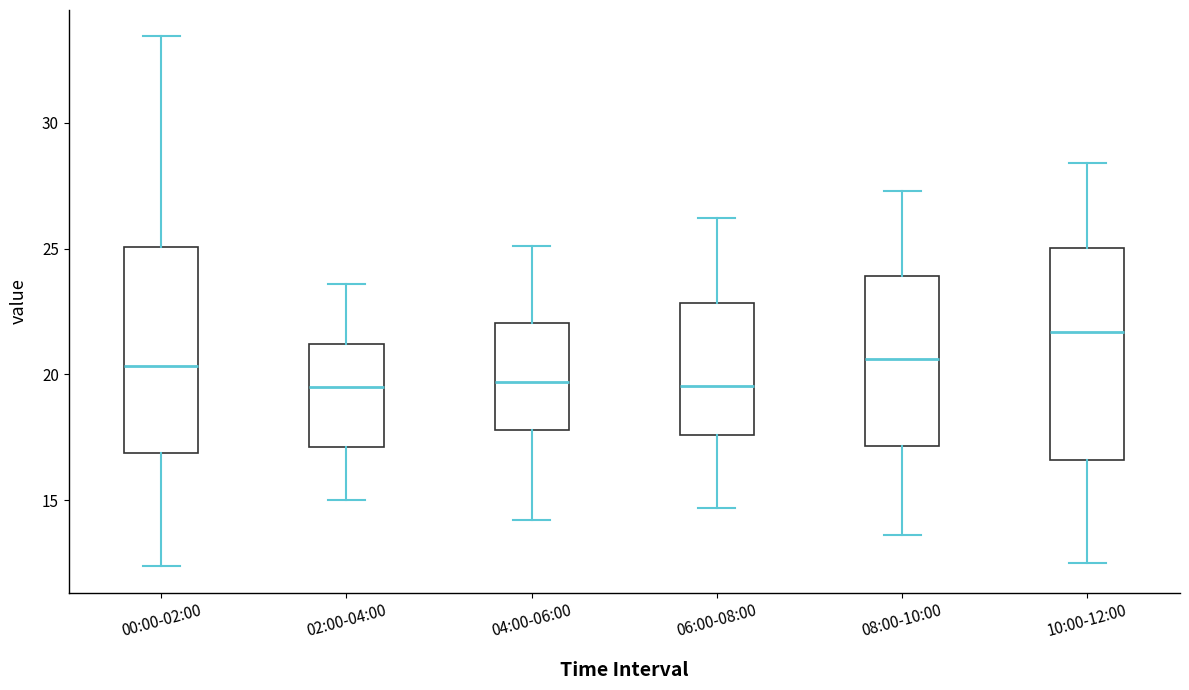

Reading left to right, read every box against the y-axis: the position of its median line, the range the box covers, and the ends of its whiskers. The values are not printed on the chart, so give them approximately, as read against the axis.

00:00-02:00: median 20.5, box 17.0 to 25.0, whiskers 12.5 to 33.5
02:00-04:00: median 19.5, box 17.0 to 21.0, whiskers 15.0 to 23.5
04:00-06:00: median 19.5, box 18.0 to 22.0, whiskers 14.0 to 25.0
06:00-08:00: median 19.5, box 17.5 to 23.0, whiskers 14.5 to 26.0
08:00-10:00: median 20.5, box 17.0 to 24.0, whiskers 13.5 to 27.5
10:00-12:00: median 21.5, box 16.5 to 25.0, whiskers 12.5 to 28.5